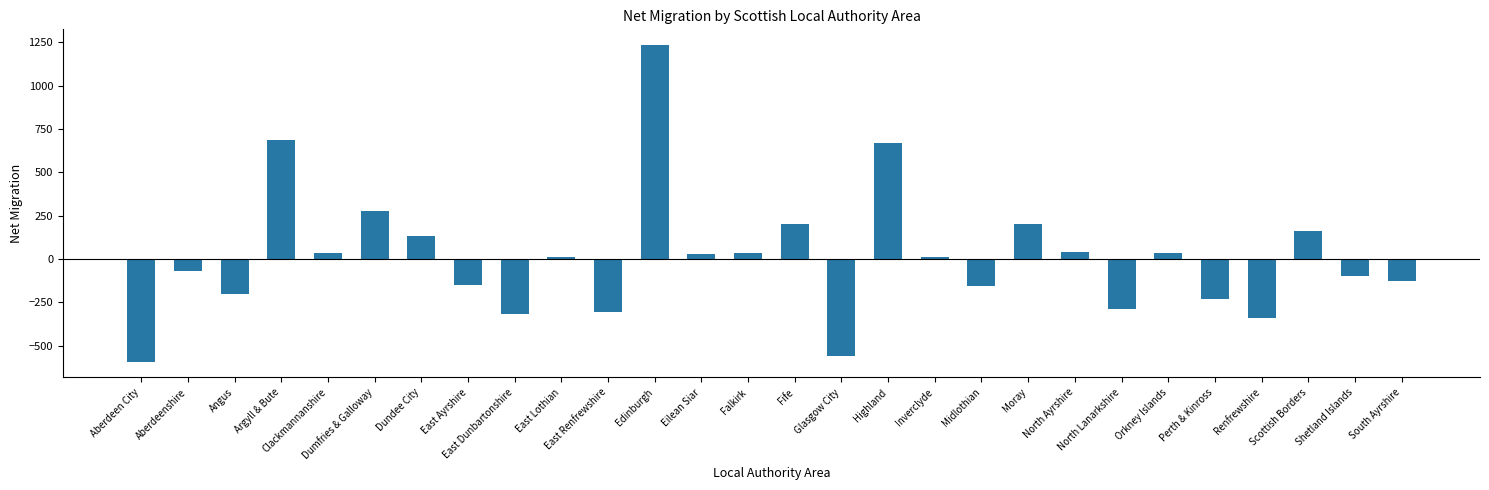

The value at Clackmannanshire is 33. True or false?

True